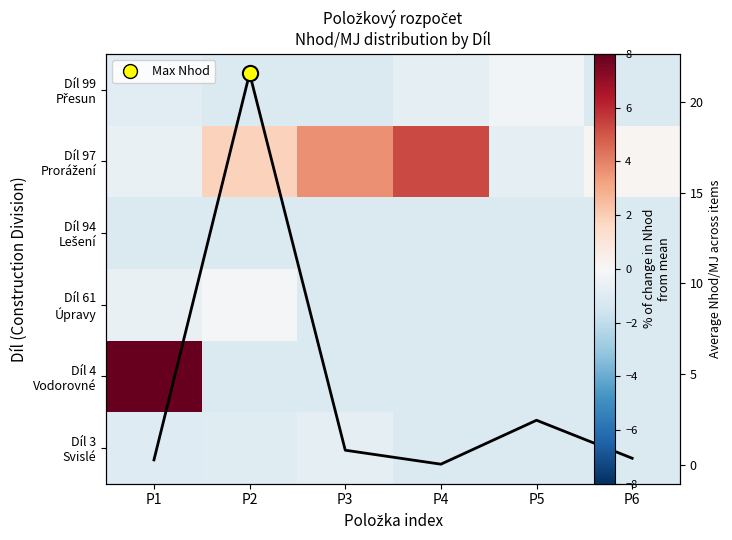

Where is Díl 61 Úpravy nearest to the value 0?

P2